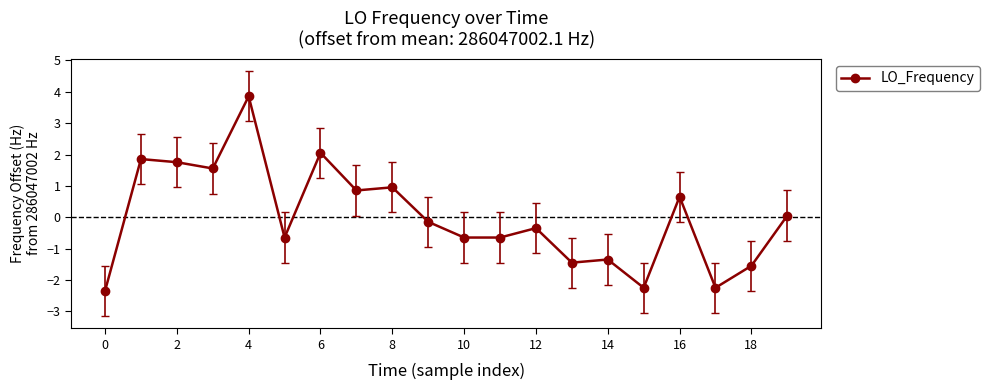

True or false: the data has more than 0 interior local peaks.

True